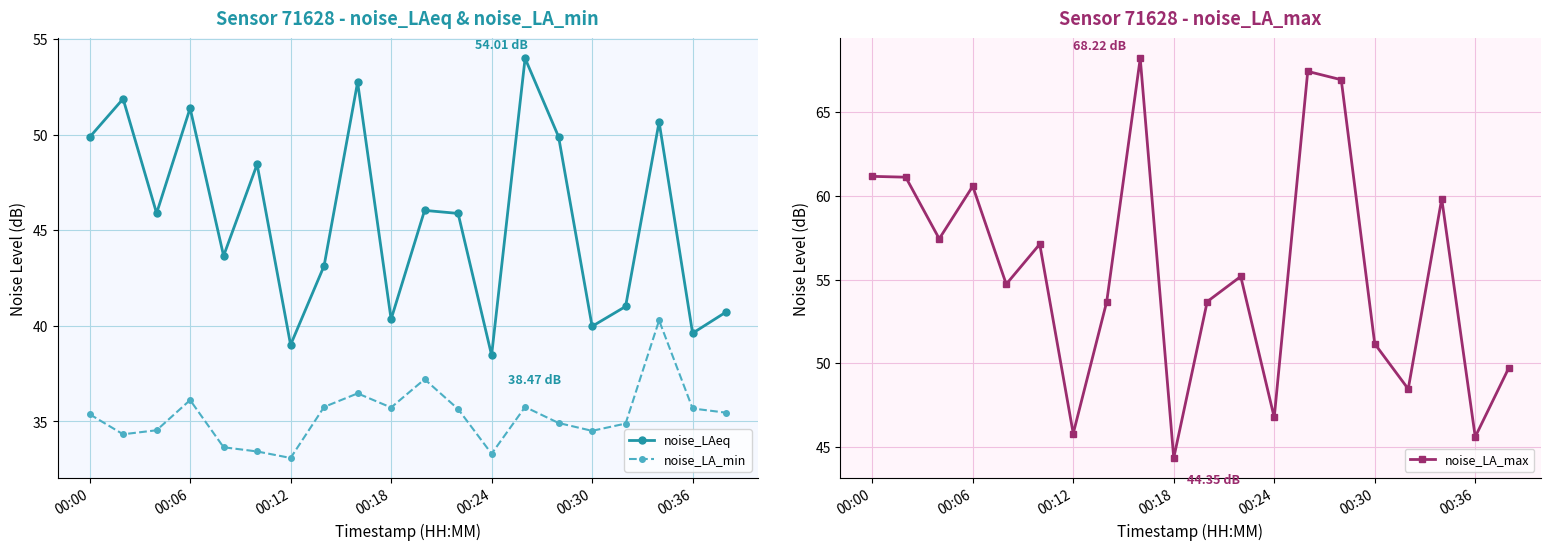

True or false: noise_LAeq and noise_LA_min intersect in this chart.

False